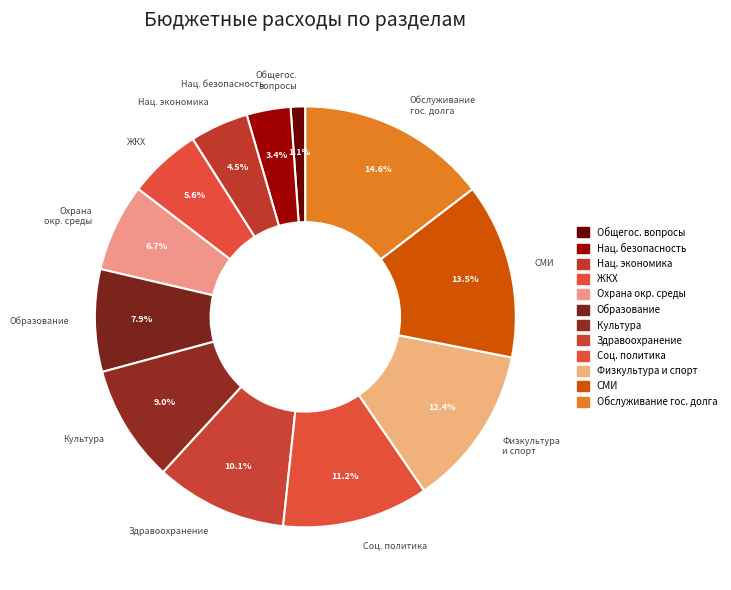

Is the sum of СМИ and Образование greater than half?

No